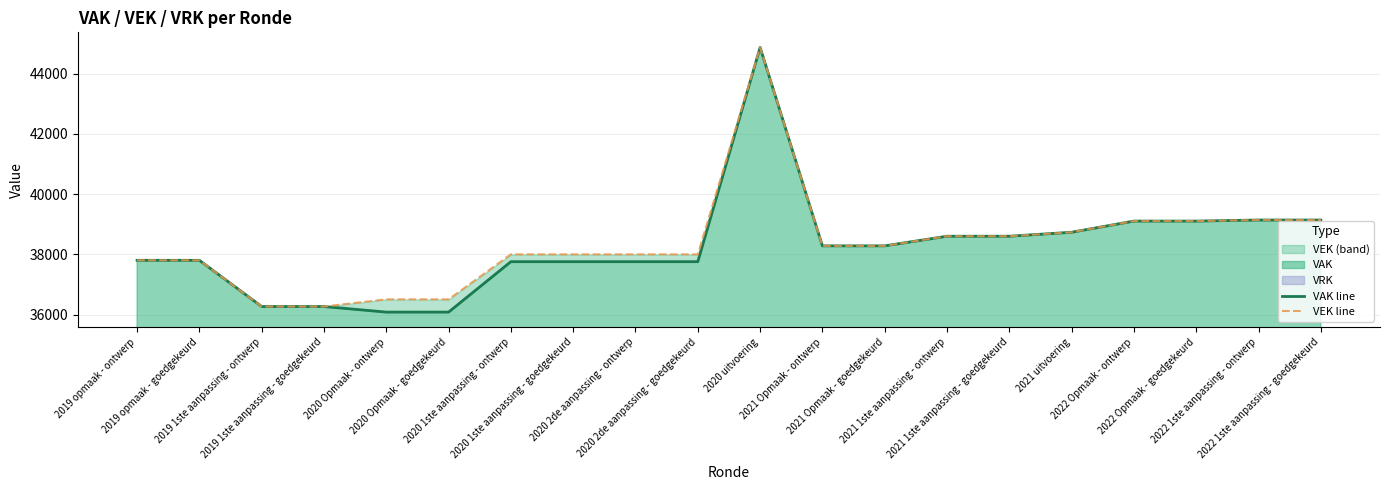

True or false: VAK line has a value of 24015 at 2021 1ste aanpassing - ontwerp.

False